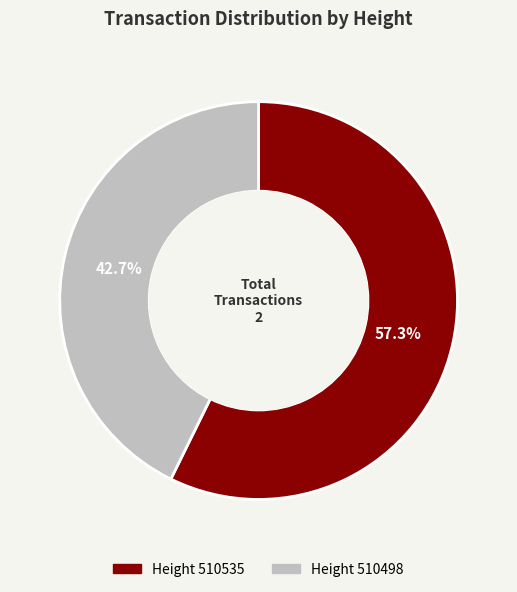

Does any single category account for the majority?

Yes